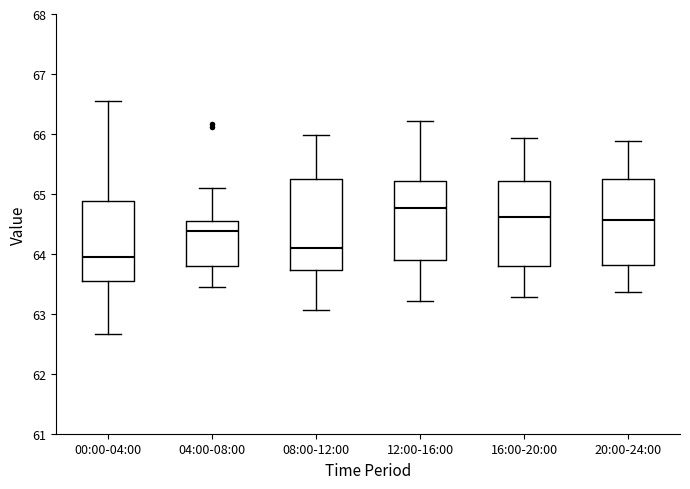

Reading left to right, transcribe this box plot: for each box, give where its median line is, the range the box spans, and where its two whiskers end, as read against the y-axis. The values are not printed on the chart, so give them approximately, as read against the axis.

00:00-04:00: median 63.9, box 63.5 to 64.9, whiskers 62.7 to 66.6
04:00-08:00: median 64.4, box 63.8 to 64.6, whiskers 63.5 to 65.1
08:00-12:00: median 64.1, box 63.7 to 65.3, whiskers 63.1 to 66.0
12:00-16:00: median 64.8, box 63.9 to 65.2, whiskers 63.2 to 66.2
16:00-20:00: median 64.6, box 63.8 to 65.2, whiskers 63.3 to 65.9
20:00-24:00: median 64.6, box 63.8 to 65.3, whiskers 63.4 to 65.9